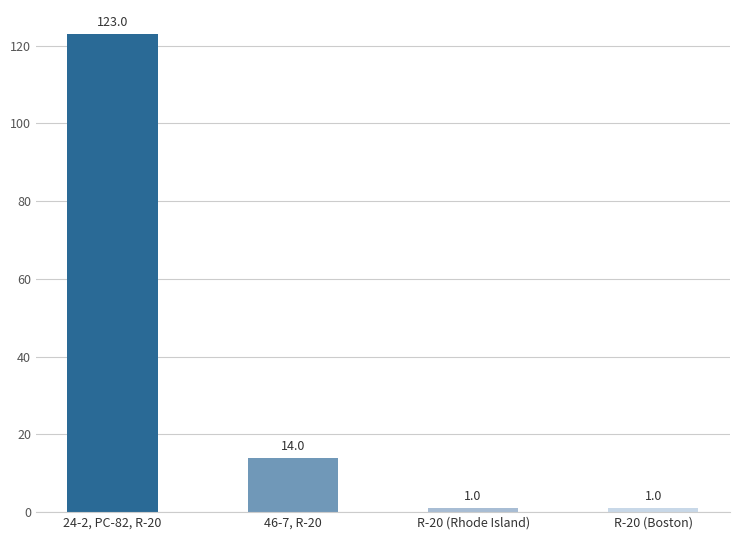

What is the difference between the maximum and minimum values?

122